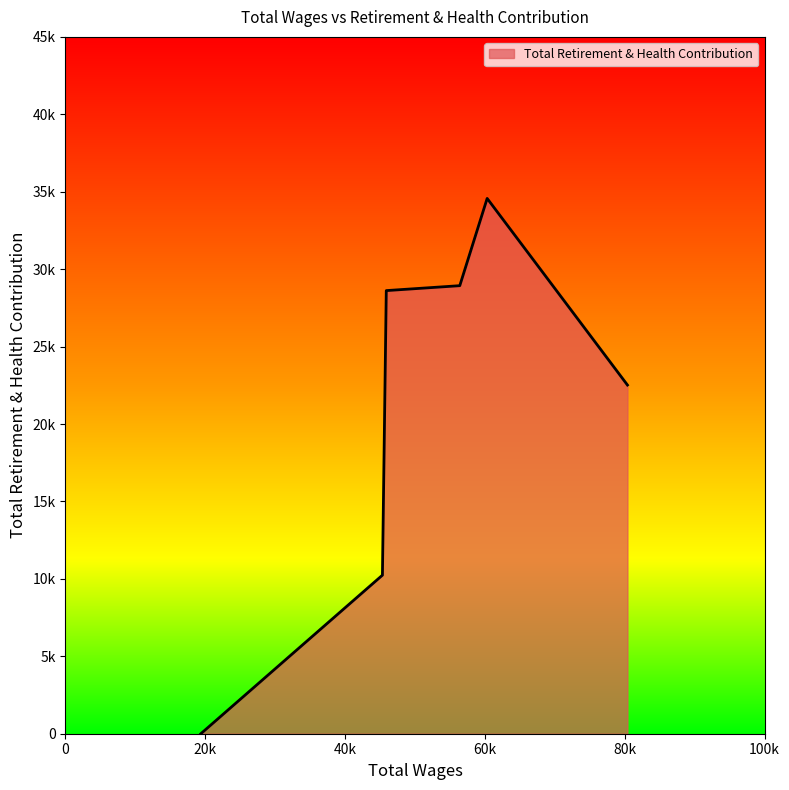

Does the chart have visible grid lines?

No